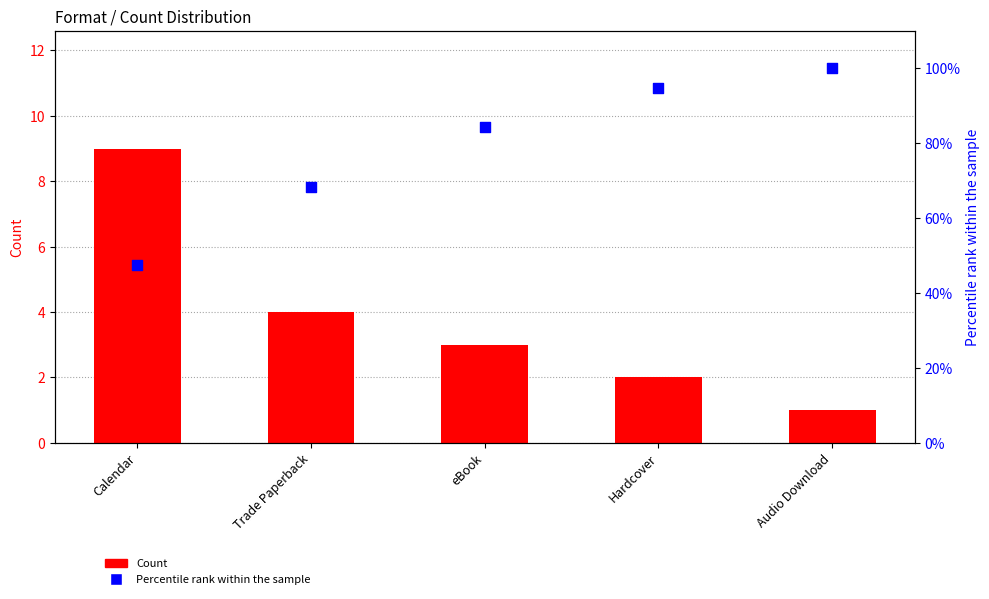

Is the value of Percentile rank within sample at eBook greater than the value of Count at eBook?

Yes